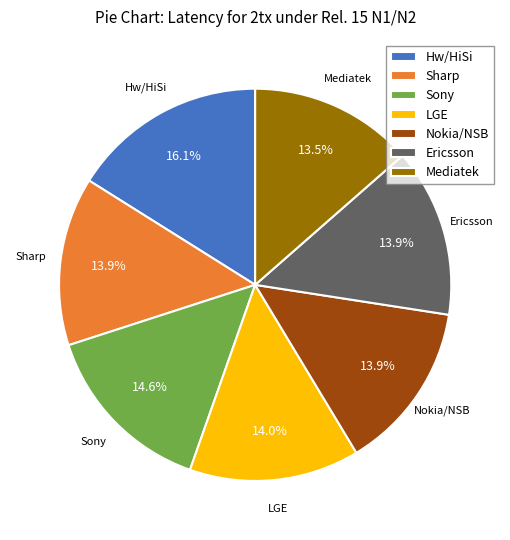

Which slice is the largest?

Hw/HiSi